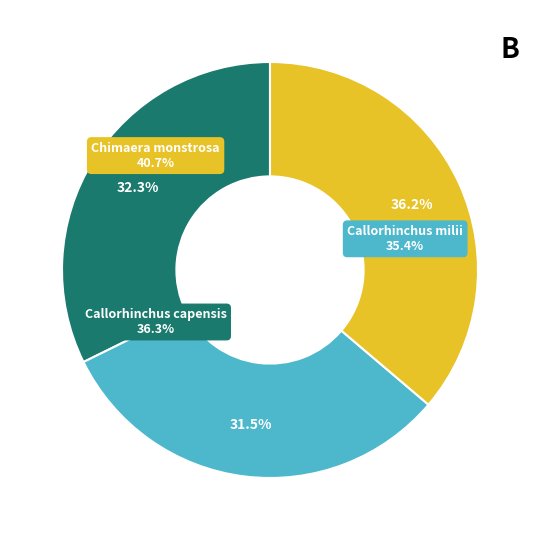

To the nearest percent, what is the average slice percentage?

33%